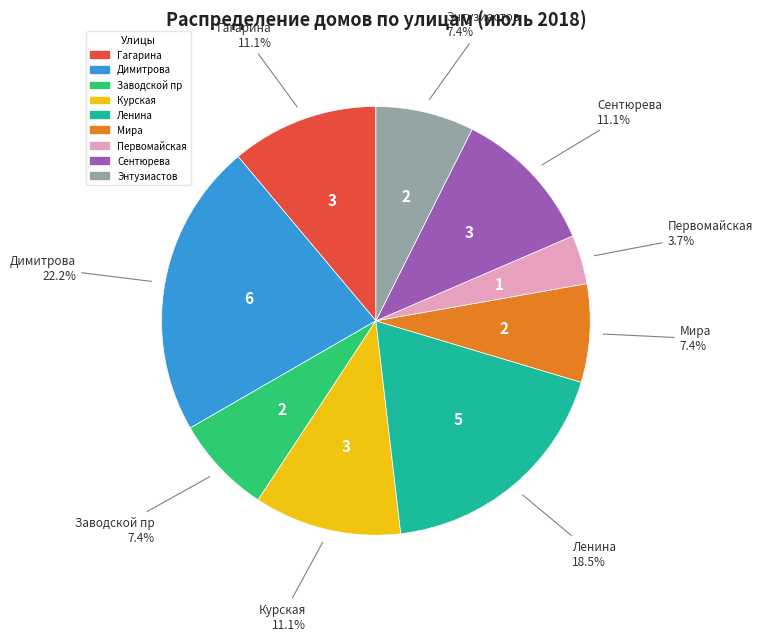

Approximately how many times larger is the value at Энтузиастов compared to Сентюрева?

0.7